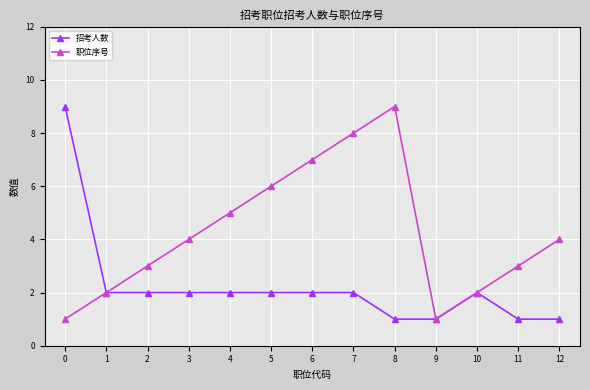

Reading left to right, what are all the values shown in this chart?

招考人数: 0=9	1=2	2=2	3=2	4=2	5=2	6=2	7=2	8=1	9=1	10=2	11=1	12=1
职位序号: 0=1	1=2	2=3	3=4	4=5	5=6	6=7	7=8	8=9	9=1	10=2	11=3	12=4